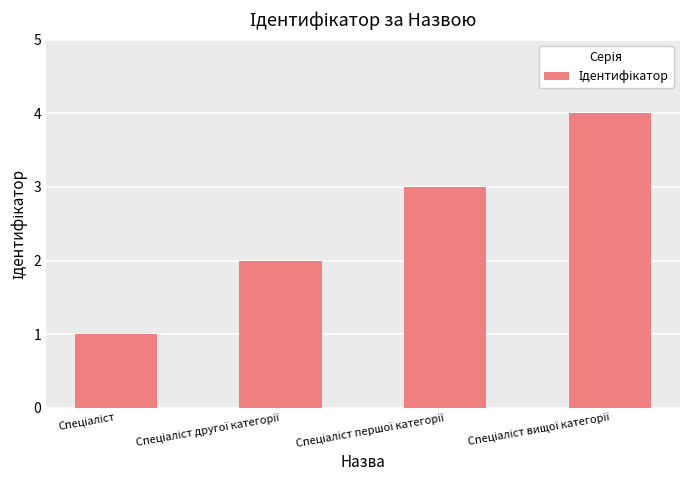

Does the chart contain stacked bars?

No